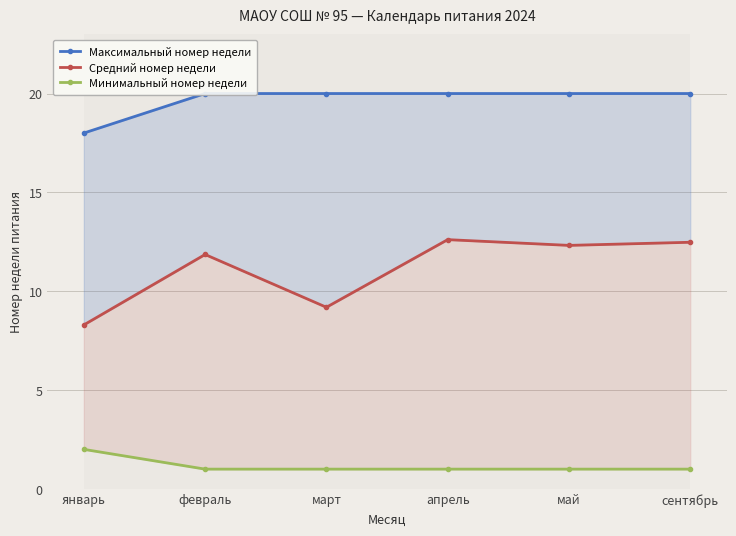

List the labels in order of Максимальный номер недели value, smallest first.

январь, февраль, март, апрель, май, сентябрь